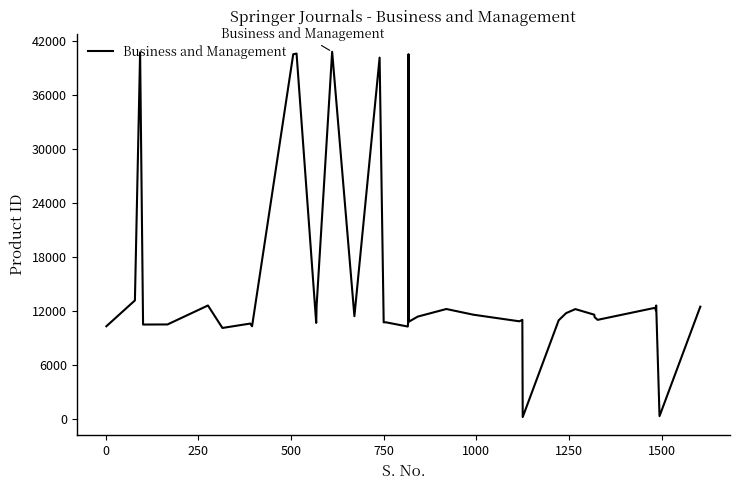

What is the maximum value shown in the chart?

40821